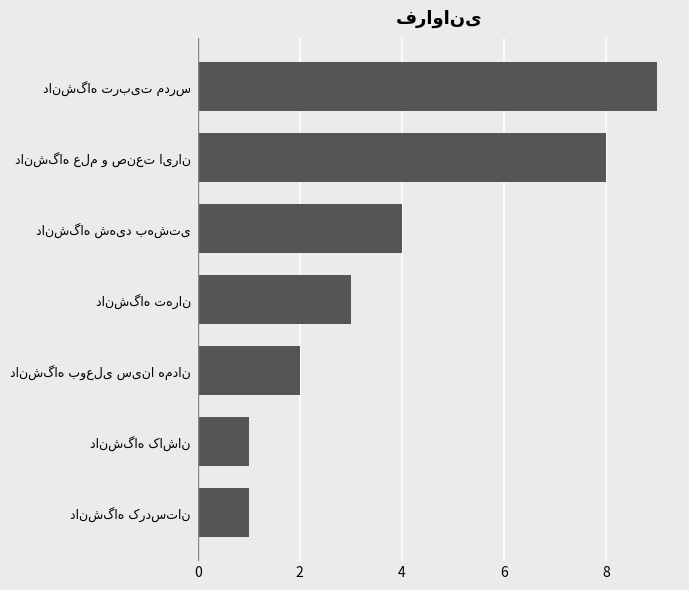

What is the average value?

4